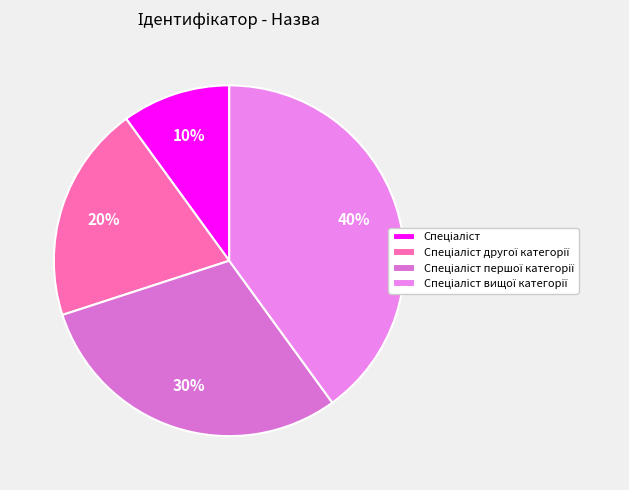

How many segments does this pie chart have?

4